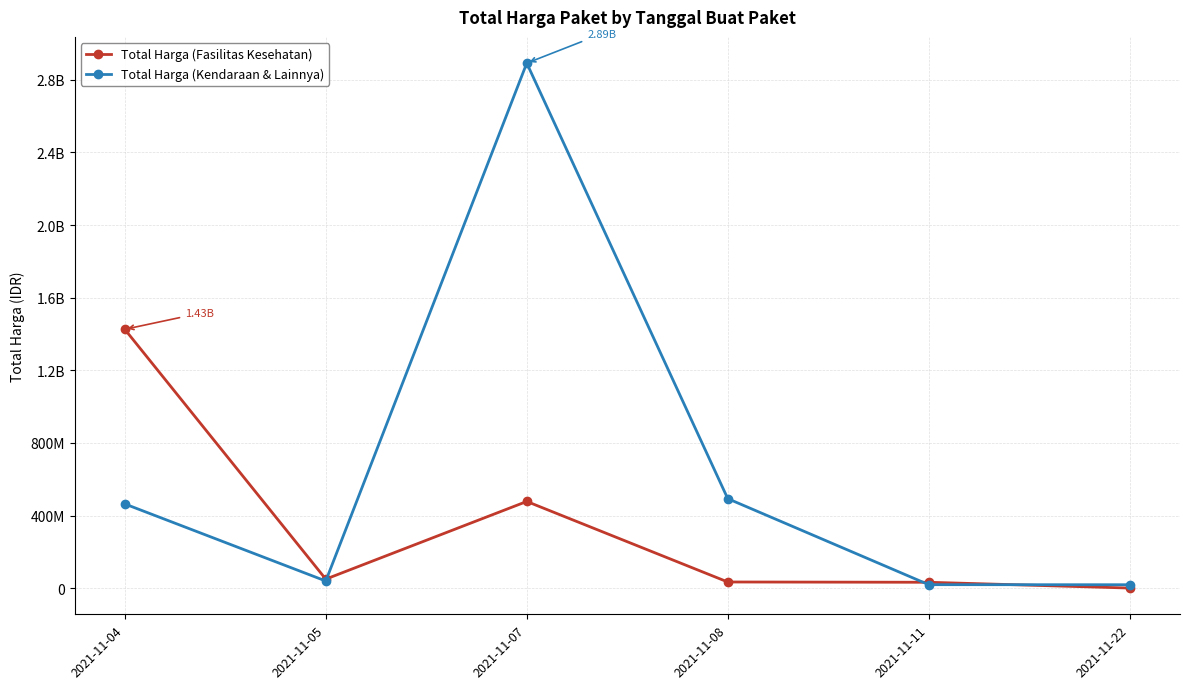

What are all the series names shown in the legend?

Total Harga (Fasilitas Kesehatan), Total Harga (Kendaraan & Lainnya)